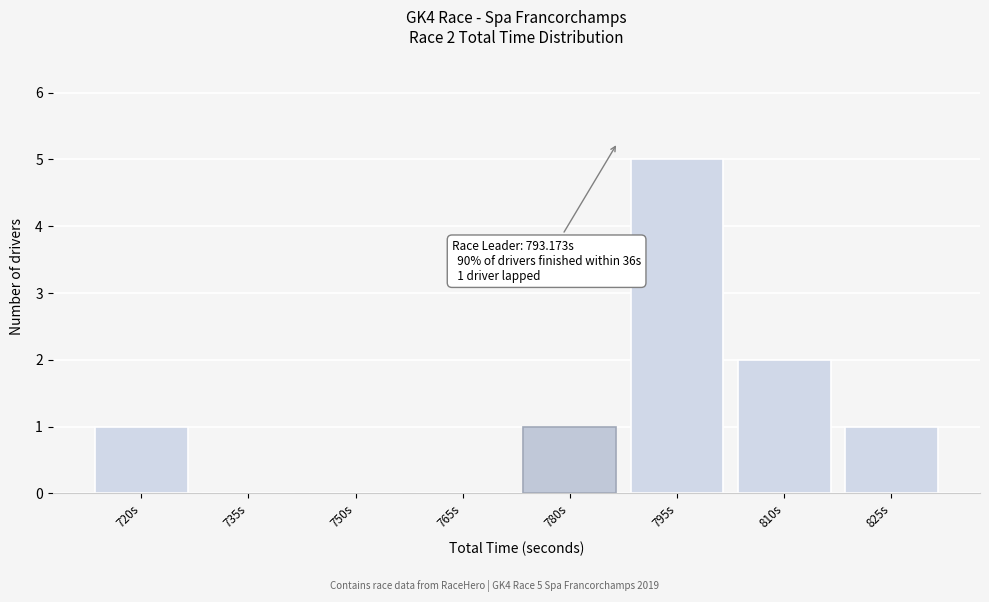

Reading left to right, what are all the values shown in this chart?

720s=1	735s=0	750s=0	765s=0	780s=1	795s=5	810s=2	825s=1